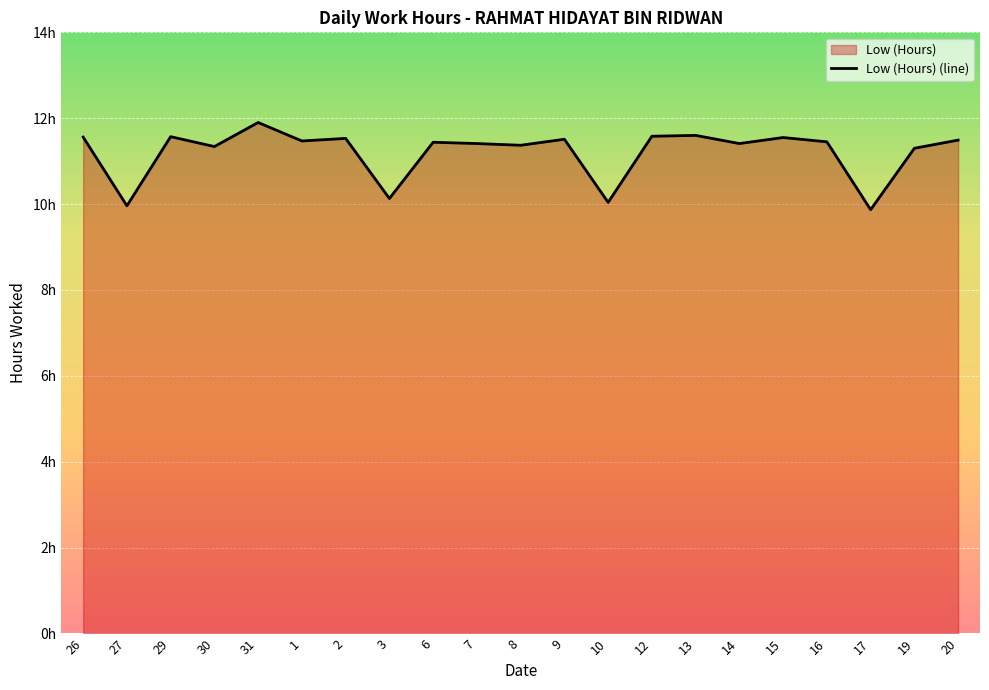

How many lines are shown in the chart?

1